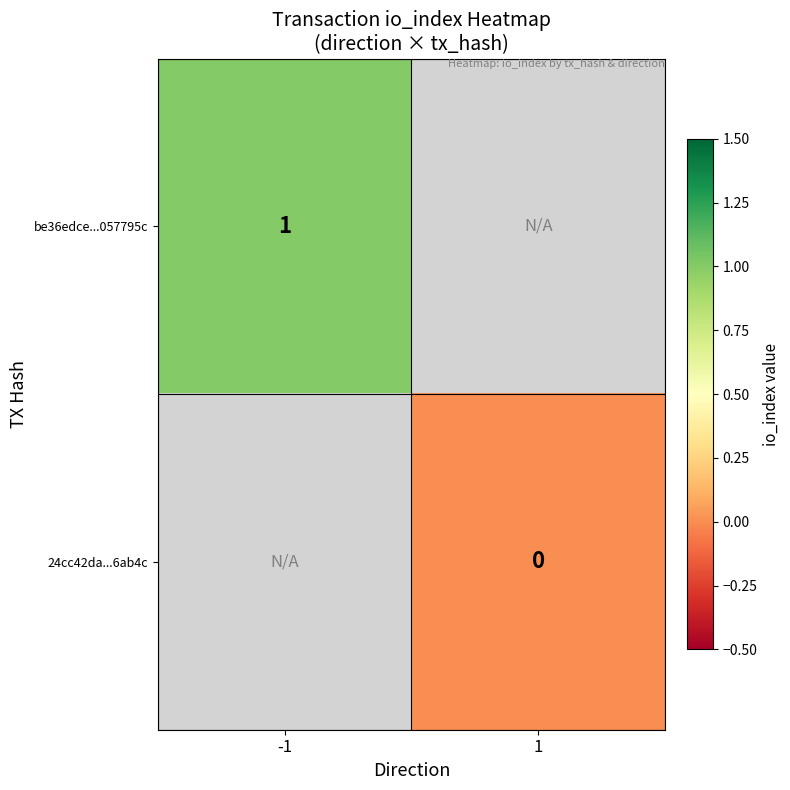

True or false: be36edce...057795c has a value of 1 at -1.

True